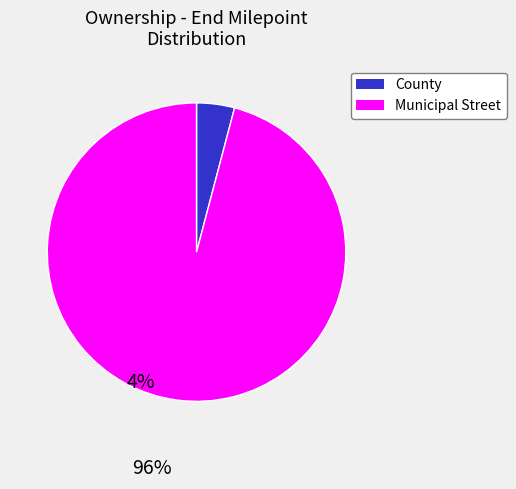

Which category has the biggest portion of the pie?

Municipal Street